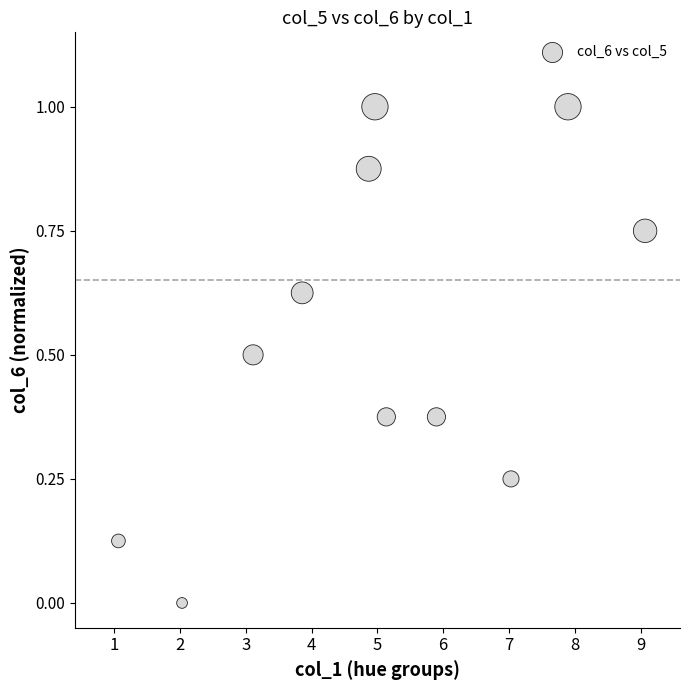

What is the average X value?

4.0